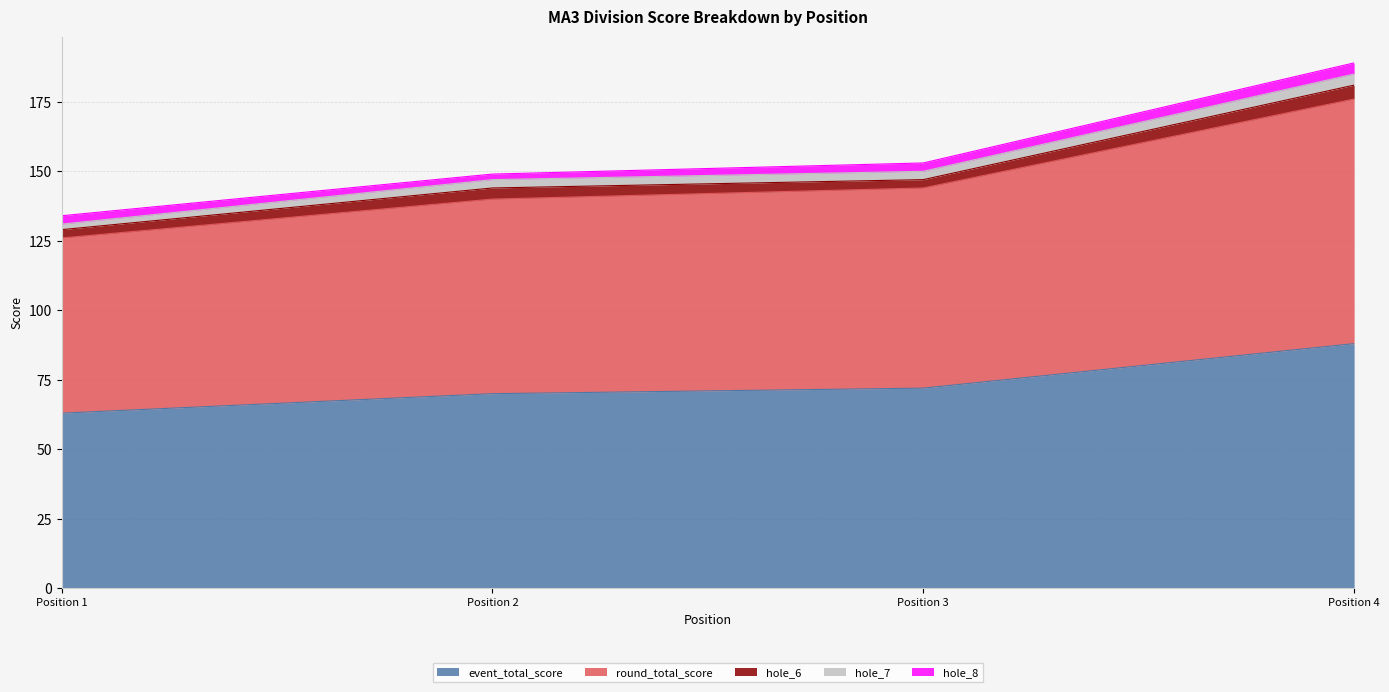

List the labels in order of hole_8 value, largest first.

4, 1, 3, 2